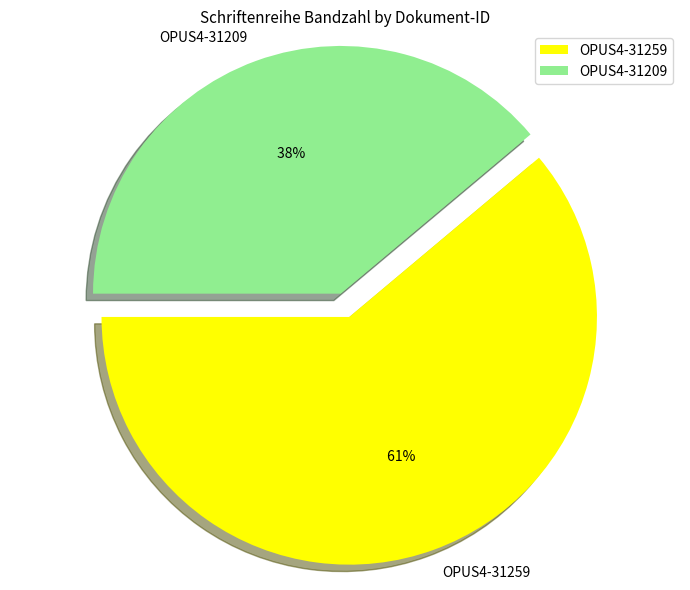

To the nearest percent, what portion does OPUS4-31259 represent?

61%